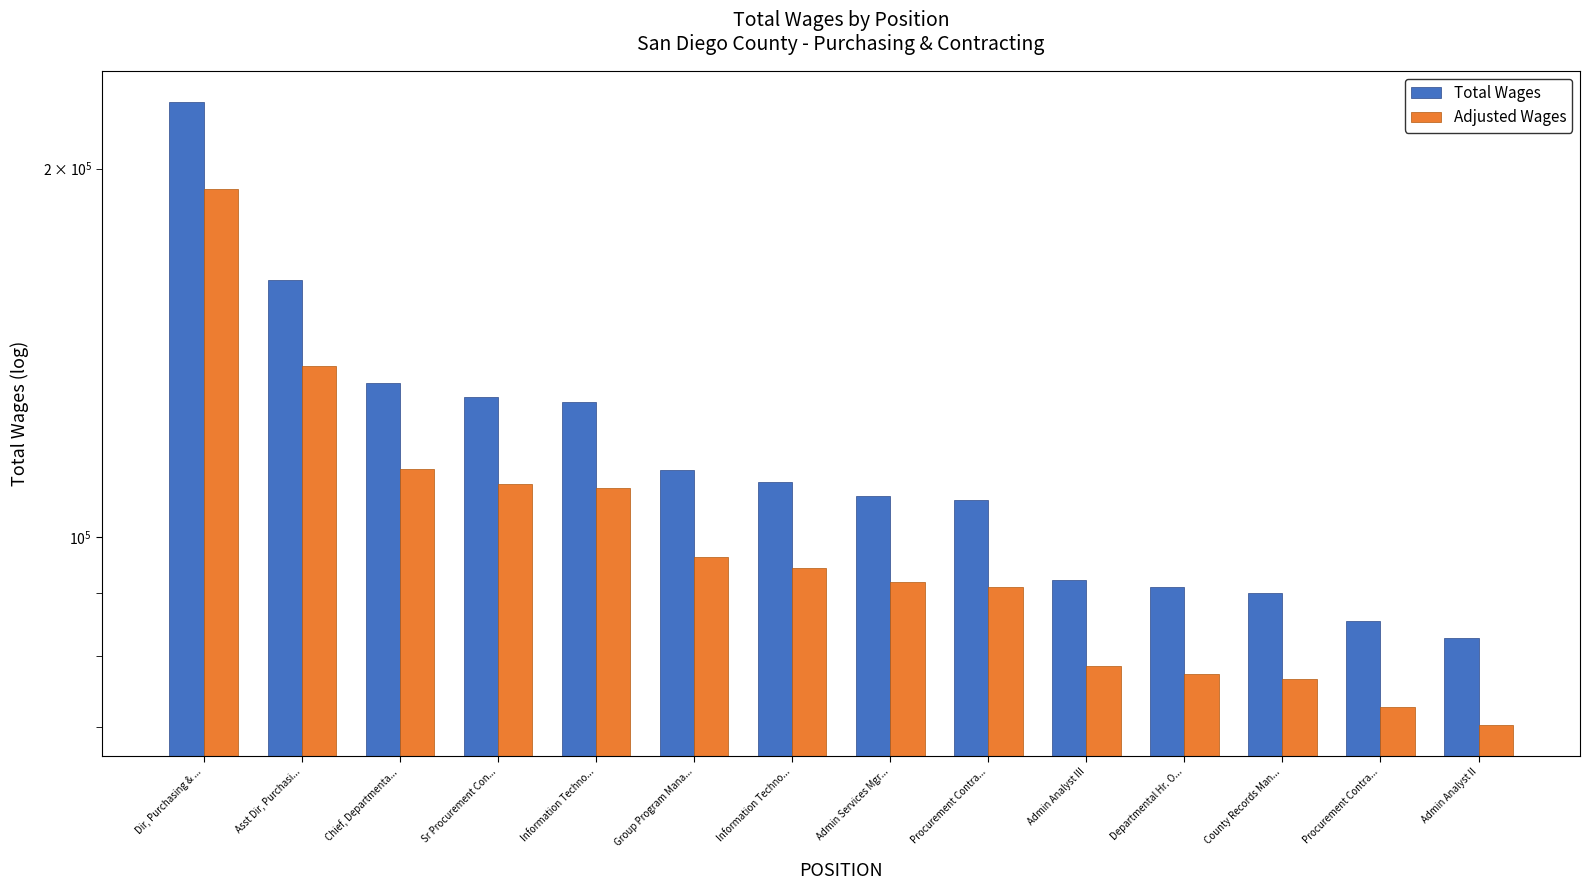

What is the difference between the Total Wages values at Admin Services Mgr... and Chief, Departmenta...?

25560.0